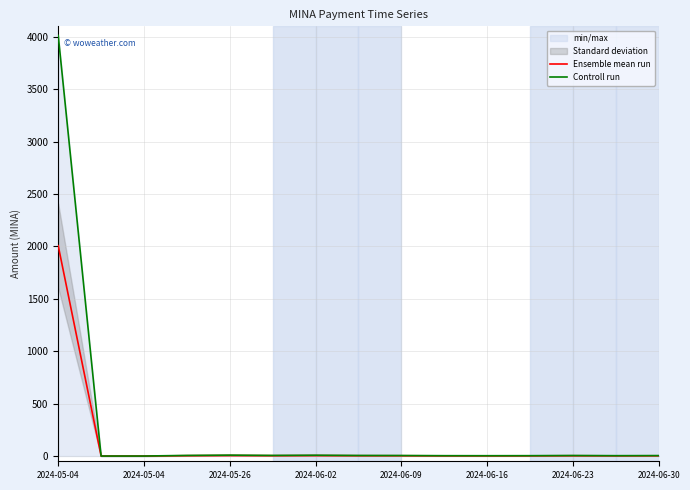

Which has a higher value, 2024-06-02 or 10?

2024-06-02